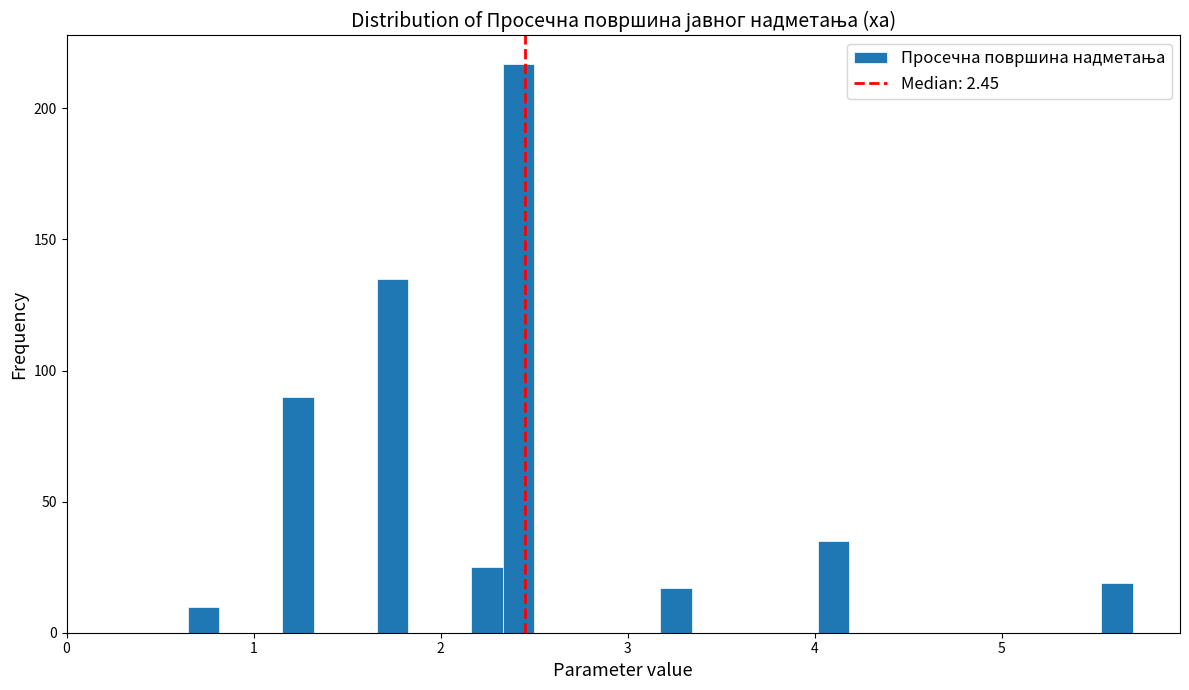

Around what value on the x-axis is the tallest bar? Give the approximate position of its centre, as read against the axis.

2.4